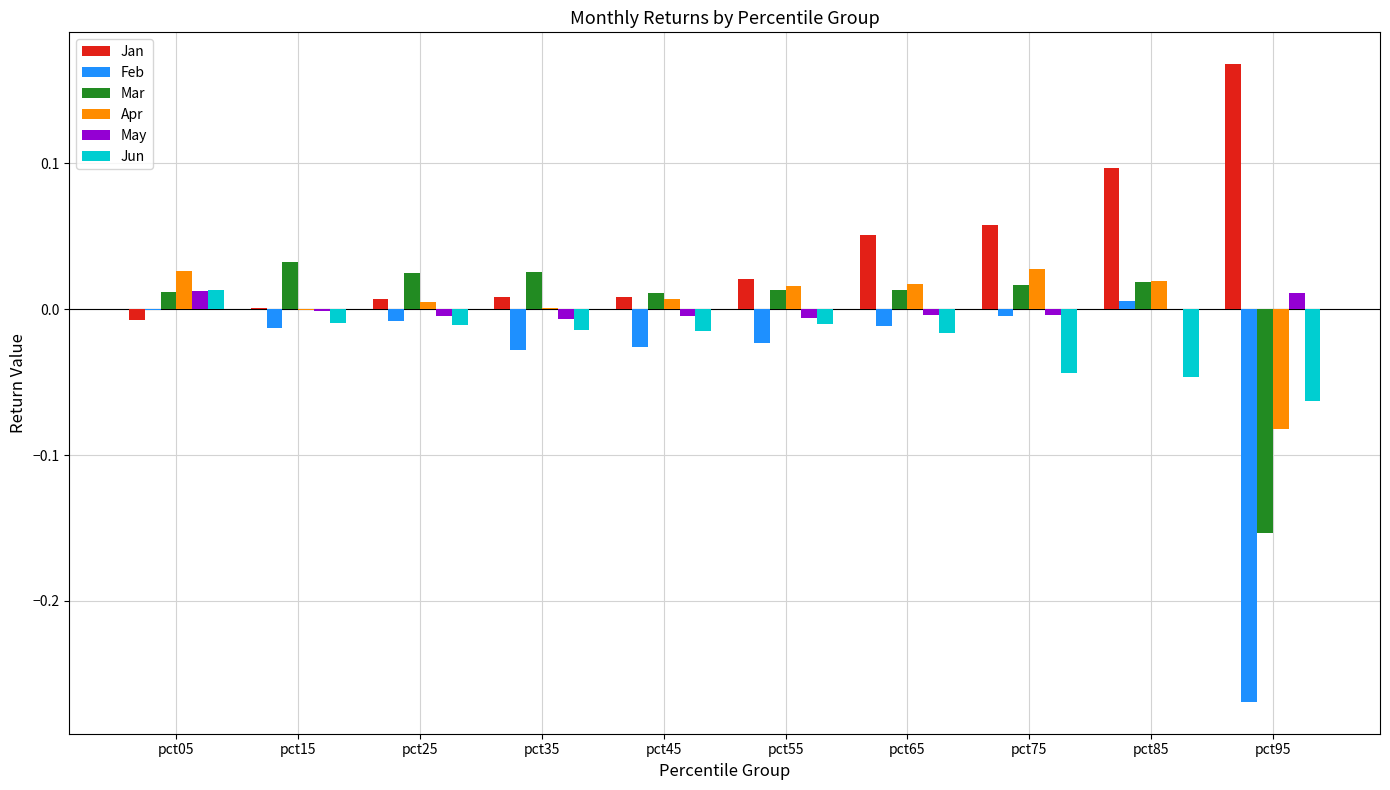

Which series has the largest total across all categories?

Jan